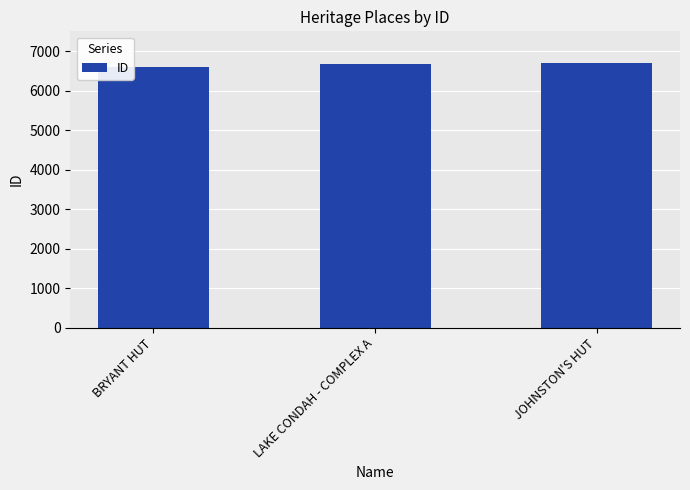

What is the approximate value at BRYANT HUT, to the nearest 10?

6610